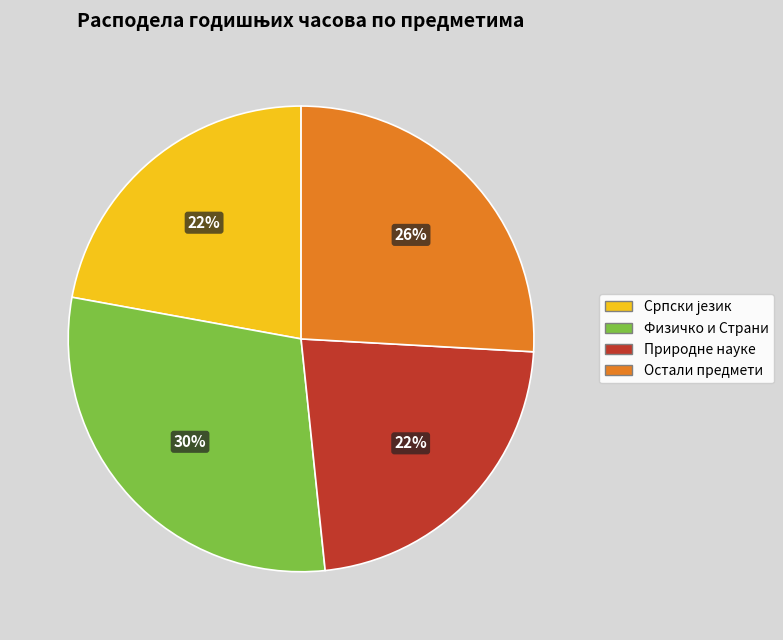

Which slice is the largest?

Физичко и Страни